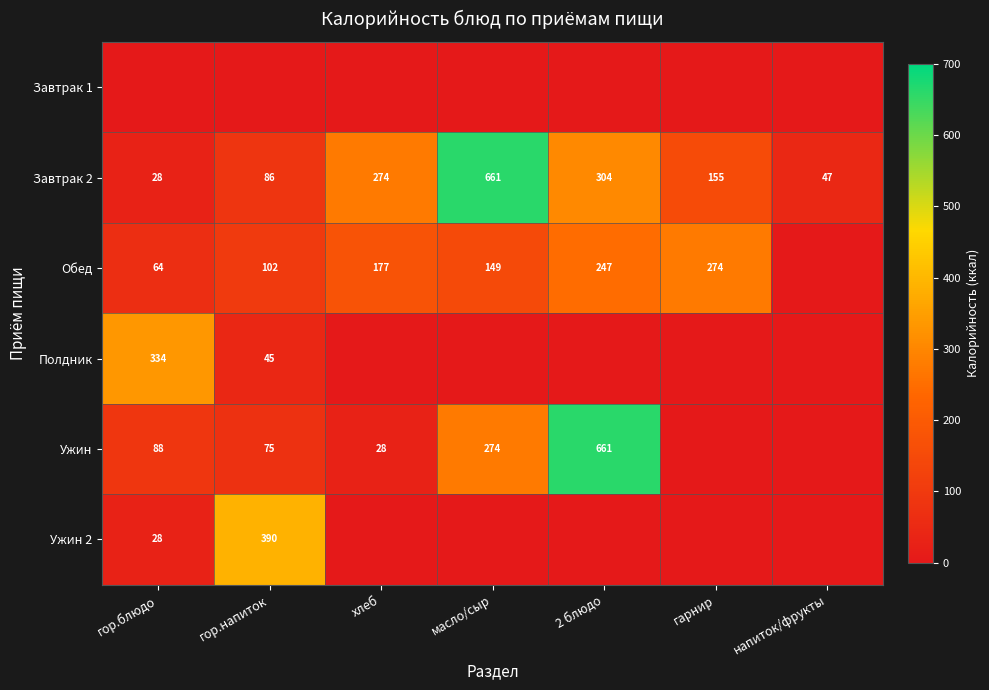

Between хлеб and 2 блюдо, which is larger?

хлеб